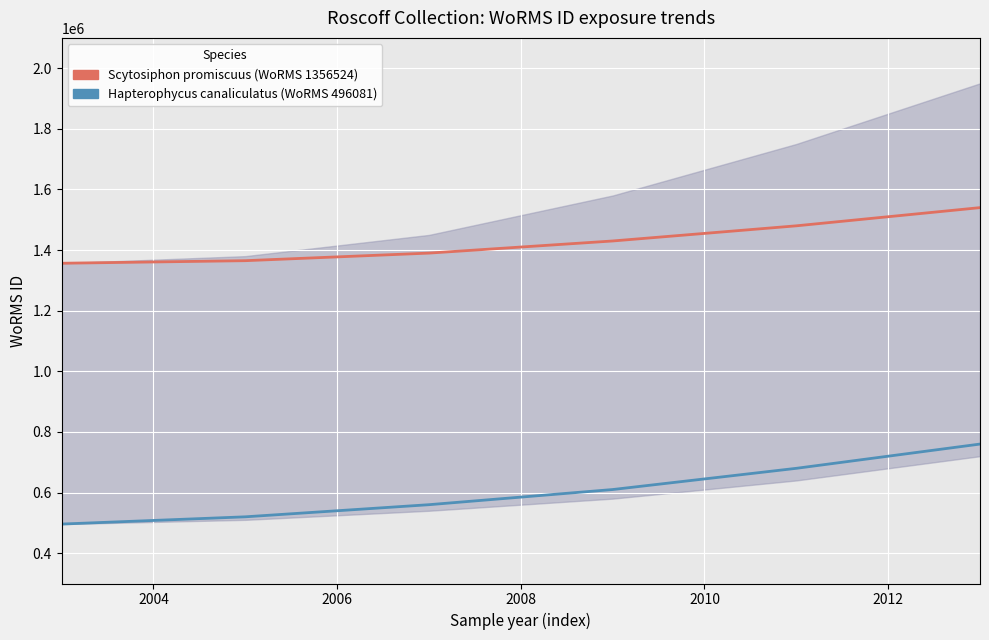

Rank the series by their average value, from highest to lowest.

Scytosiphon promiscuus (WoRMS 1356524), Hapterophycus canaliculatus (WoRMS 496081)